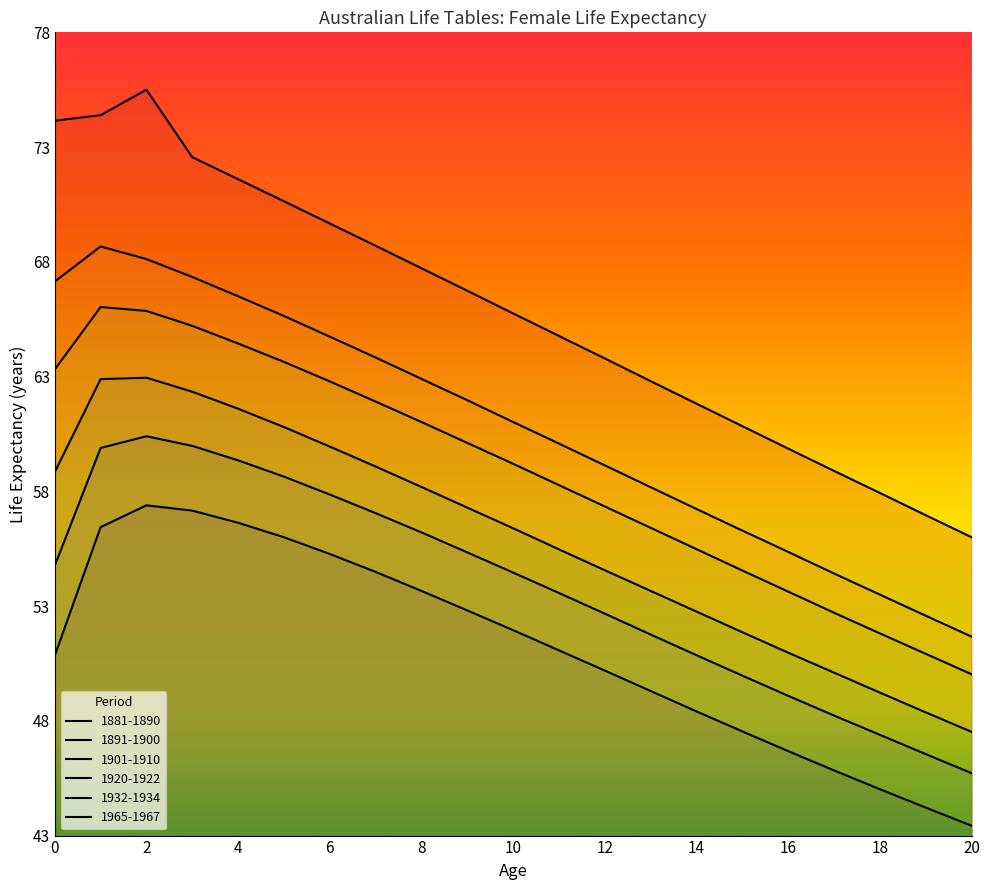

What is the approximate value of 1881-1890 at 16?

46.7